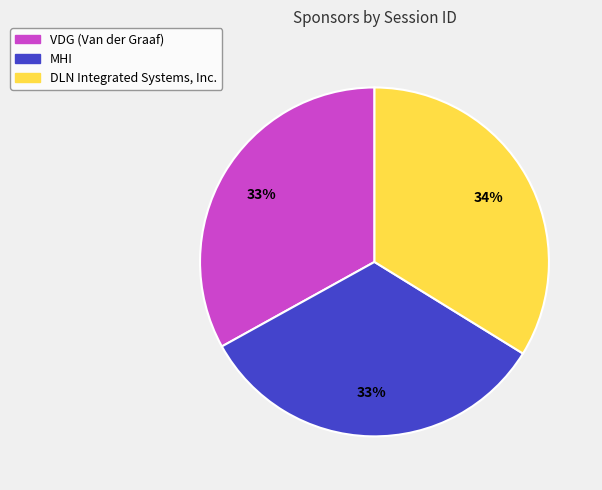

To the nearest percent, what is the difference between the MHI and DLN Integrated Systems, Inc. slice percentages?

1%